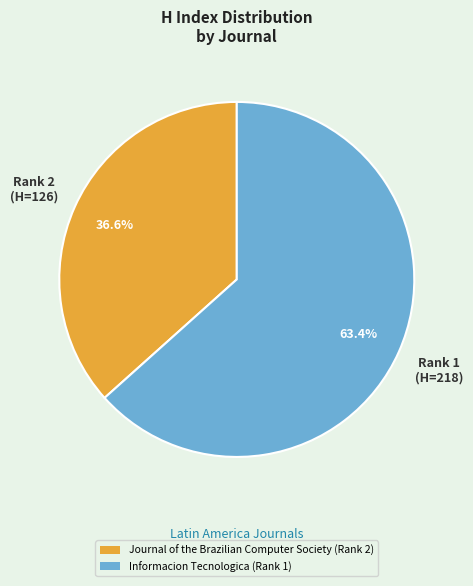

To the nearest percent, what is the difference between the Informacion Tecnologica (Rank 1) and Journal of the Brazilian Computer Society (Rank 2) slice percentages?

27%